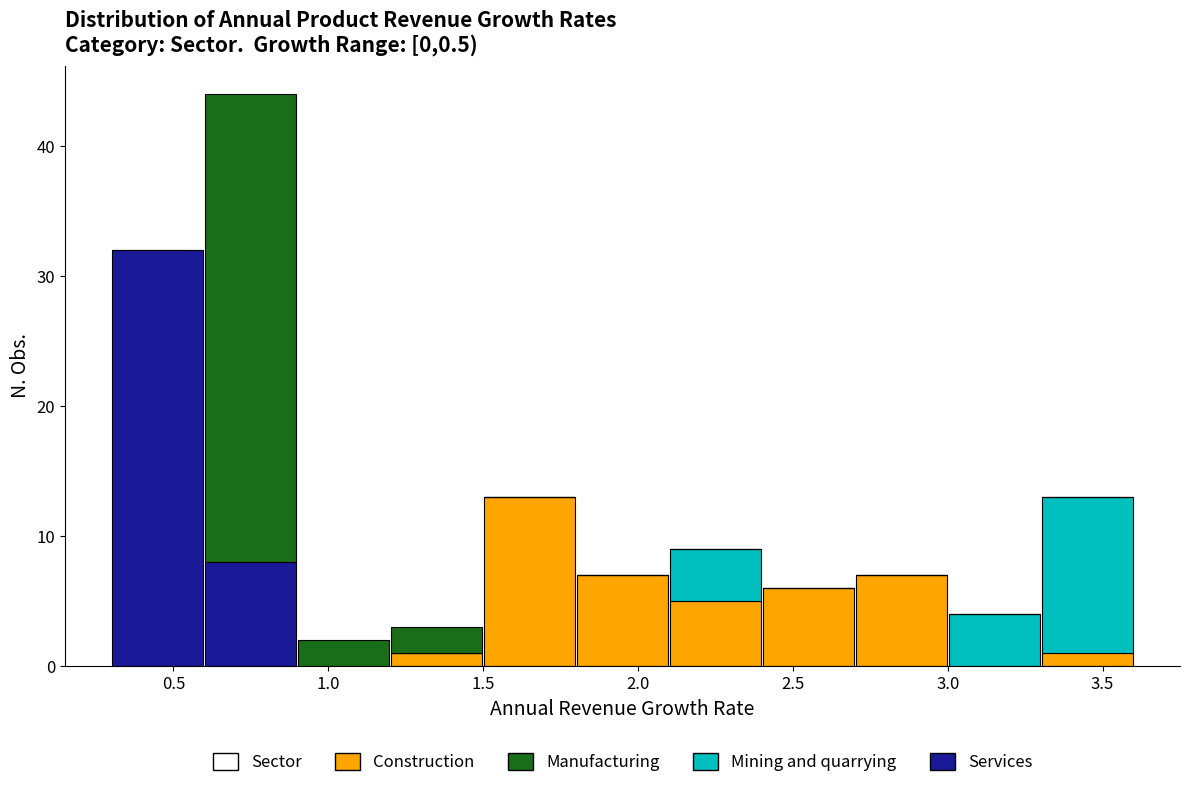

What is the total height of the stacked bar covering 1.5 to 1.8 on the x-axis? The values are not printed on the chart, so give them approximately, as read against the axis.

13